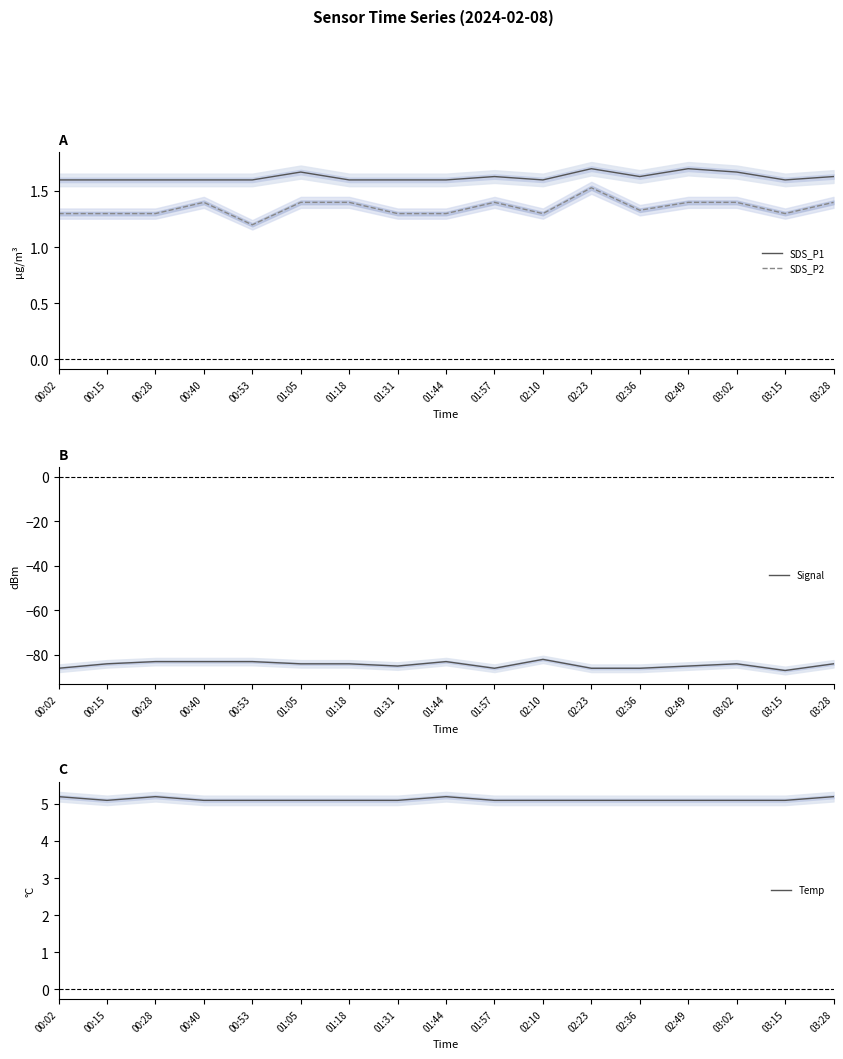

What is the label of the 16th point from the left?

03:15